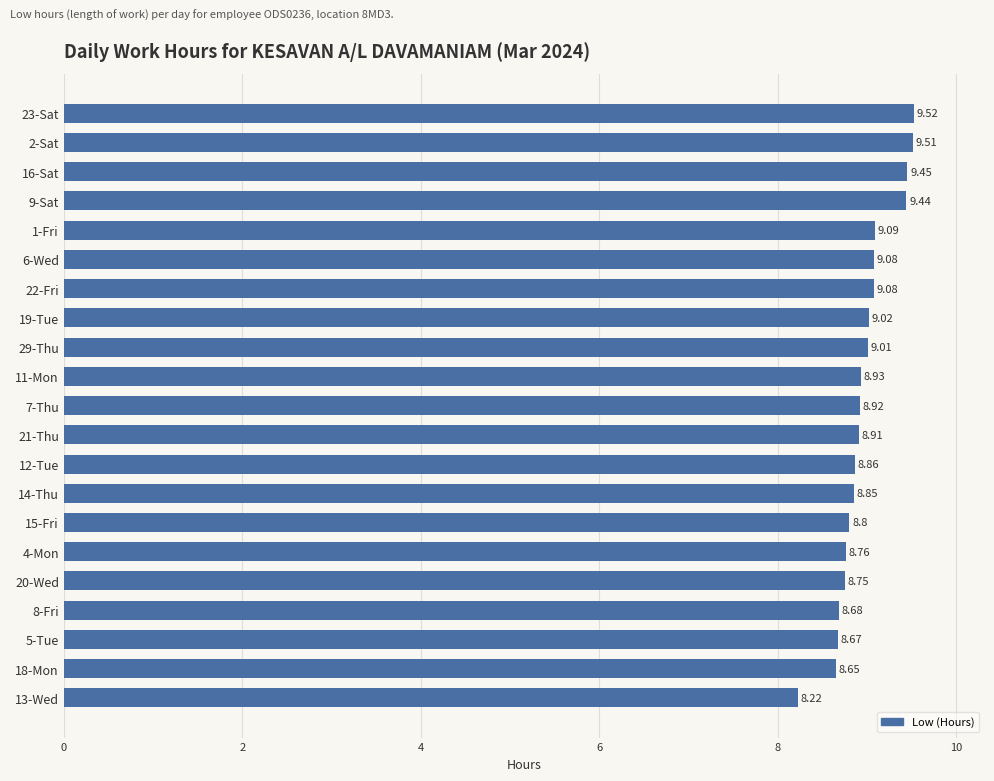

Approximately how many times larger is the value at 12-Tue compared to 13-Wed?

1.1